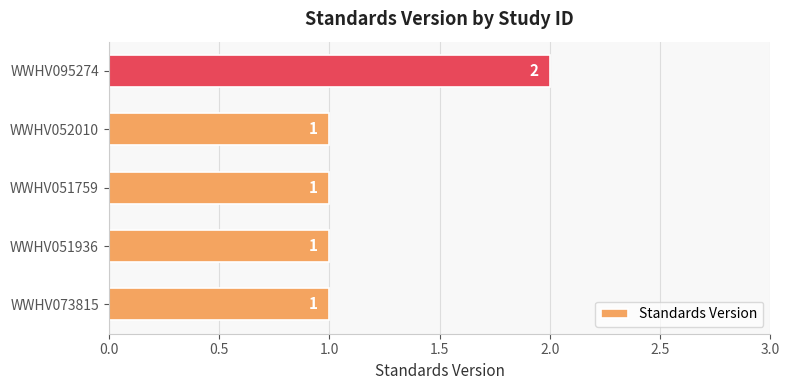

What is the sum of all values?

6